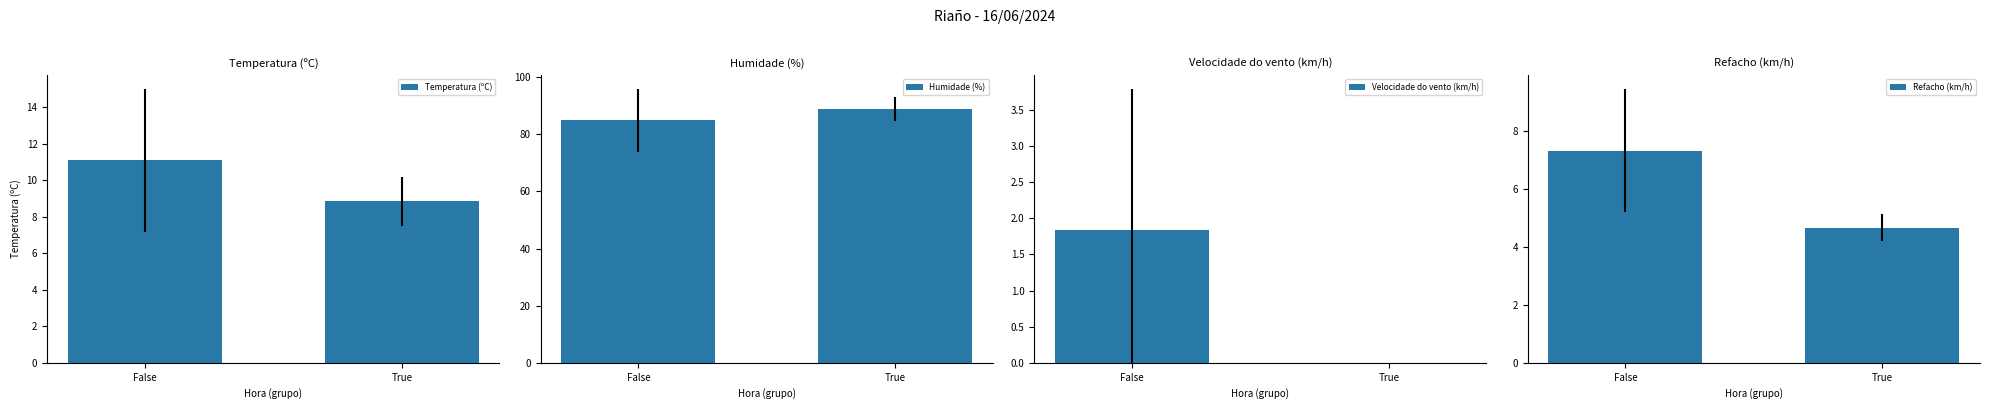

What is the difference between the highest and lowest values at False?

83.0